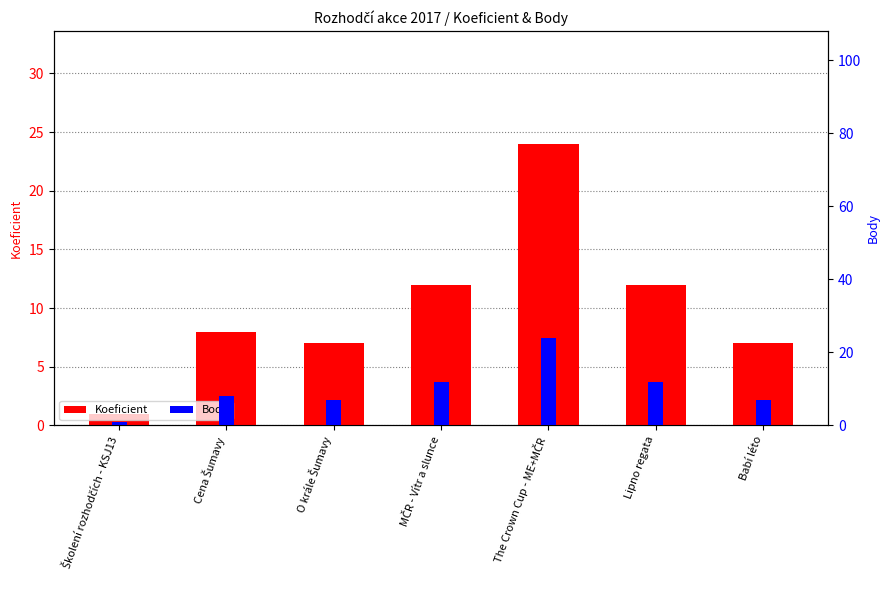

True or false: Body has a value of 8 at Lipno regata.

False